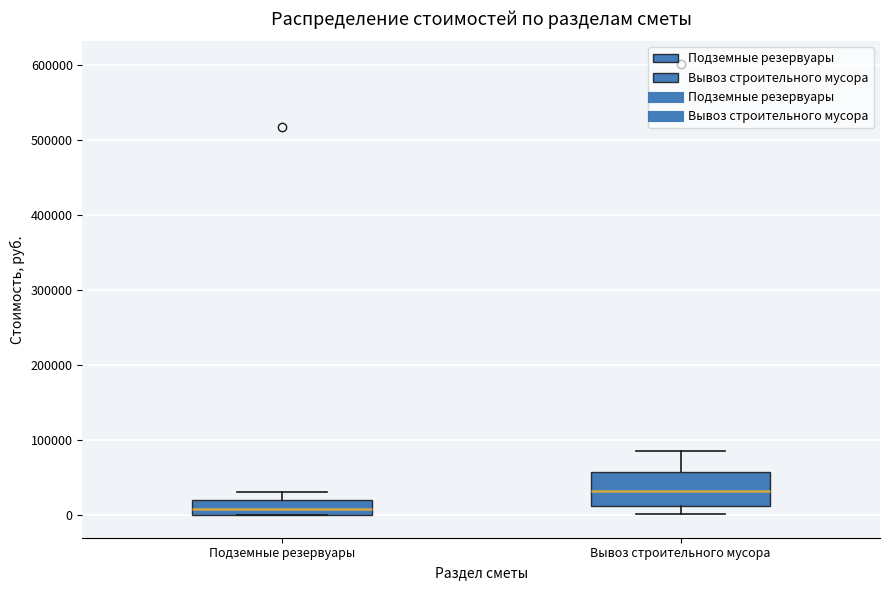

Where is the lower edge of the box for Вывоз строительного мусора on the y-axis? The values are not printed on the chart, so give them approximately, as read against the axis.

10000